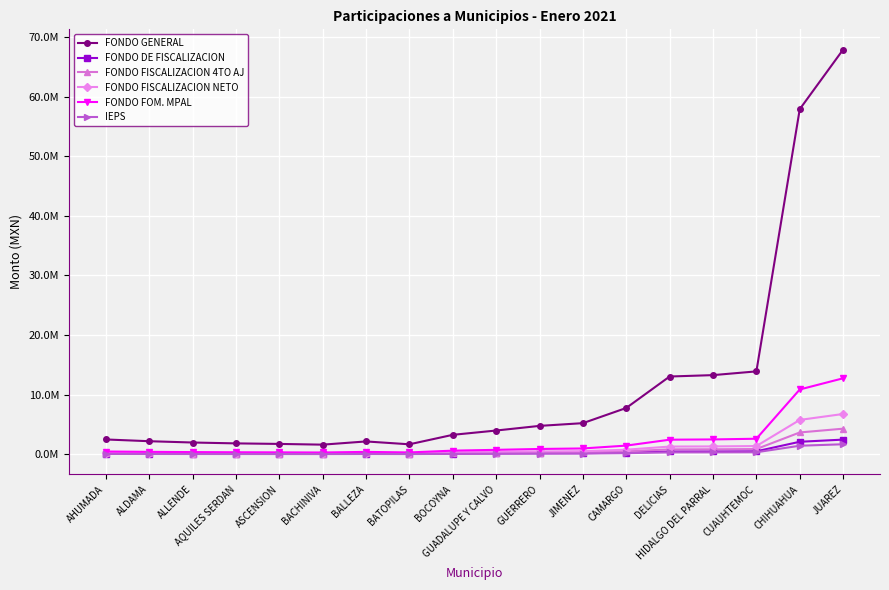

What is the difference between the highest and lowest values at JUAREZ?

66185843.3